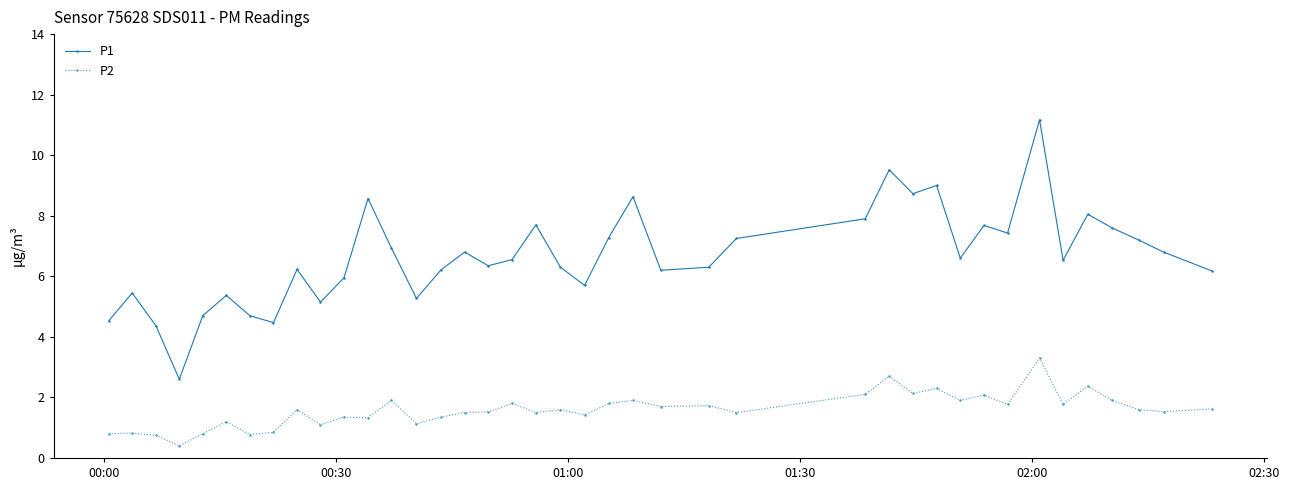

What is the maximum value shown in the chart?

11.2